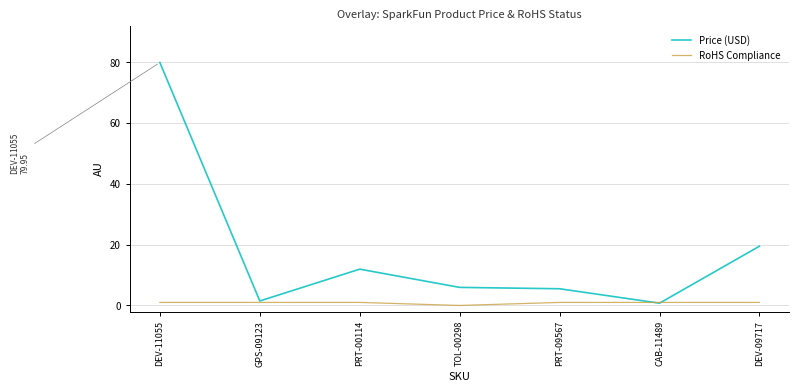

At which label does Price (USD) reach its peak?

DEV-11055